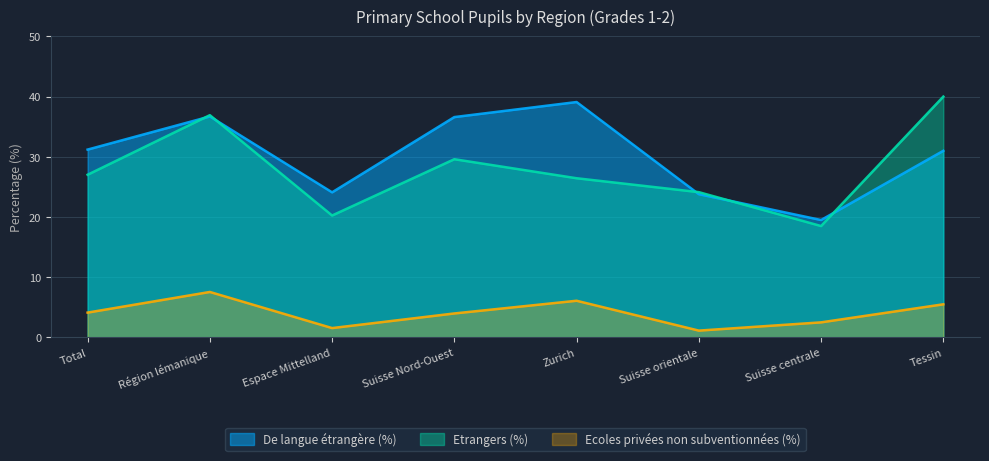

Where does the De langue étrangère (%) series first go above 31?

Total